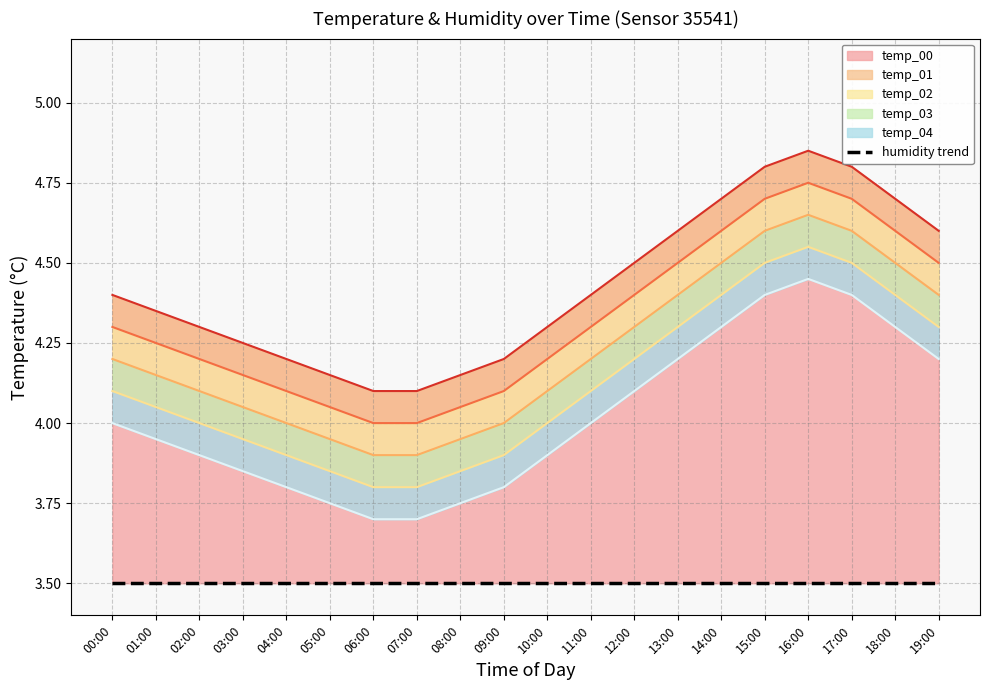

True or false: temp_00 has a value of 4.0 at 05:00.

True